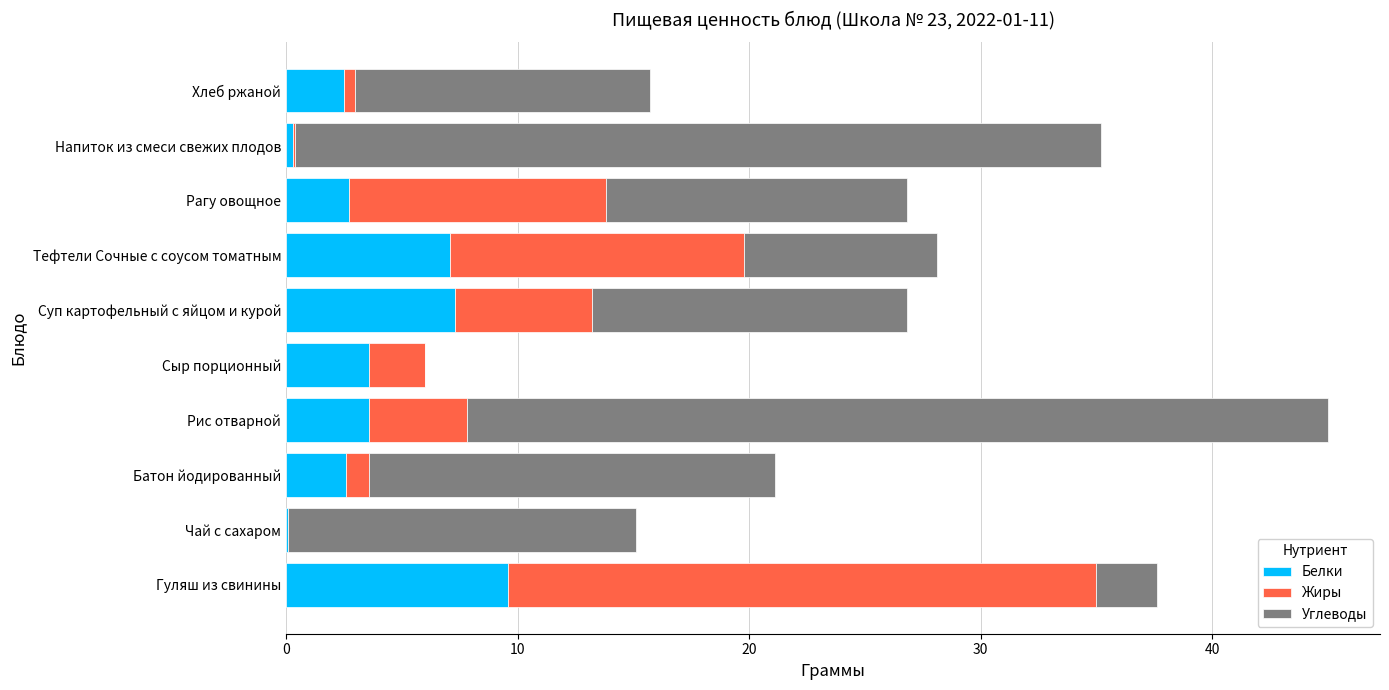

What is the total value across all series at Батон йодированный?

21.1